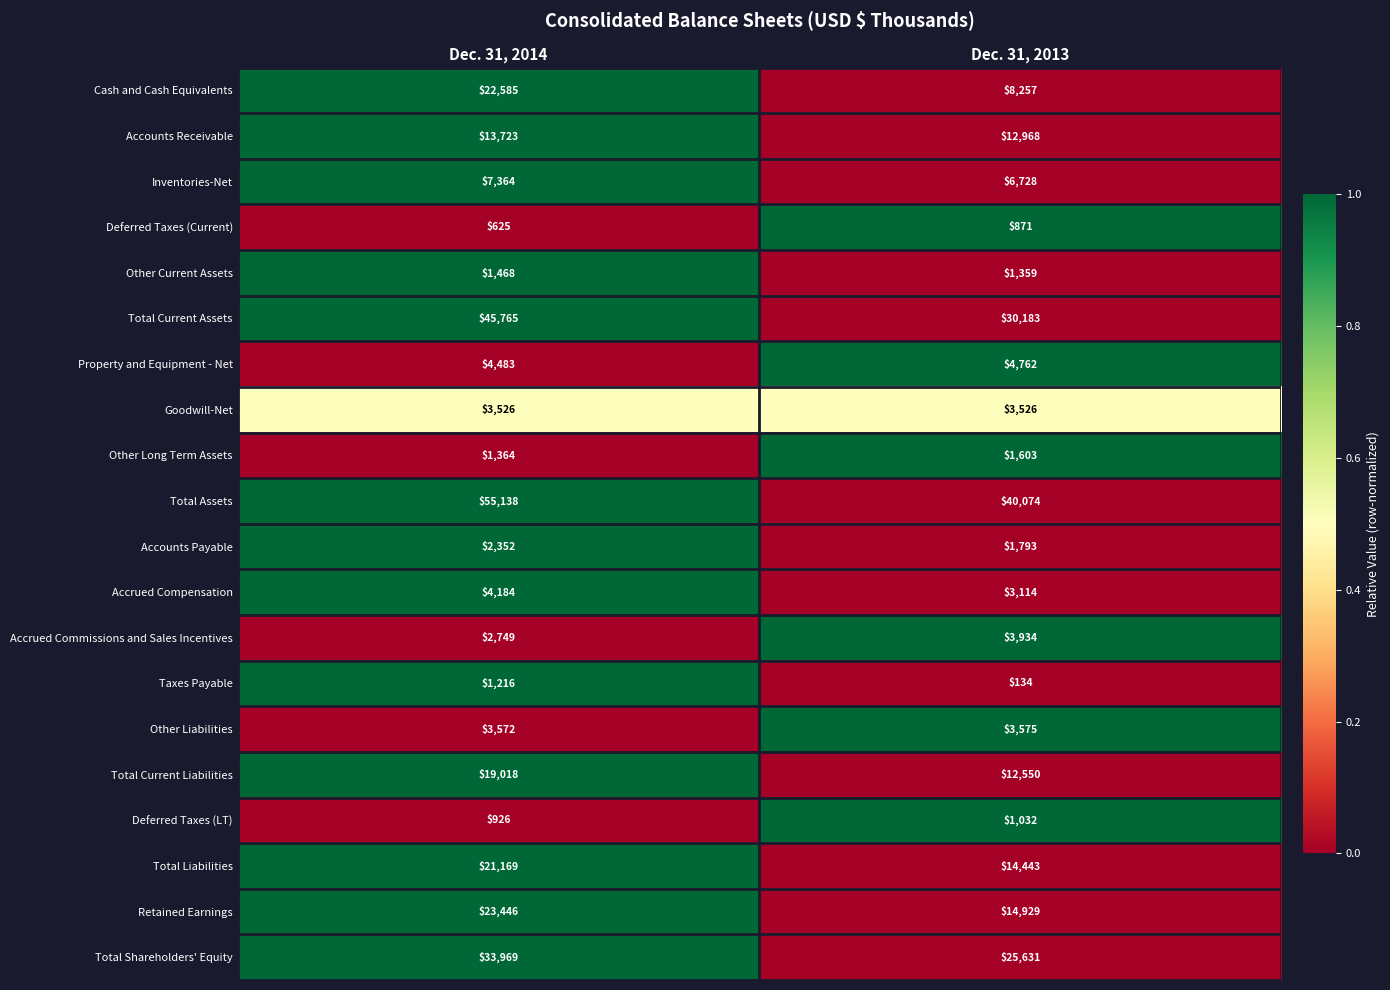

List the labels in order of Accrued Compensation value, largest first.

Dec. 31, 2014, Dec. 31, 2013